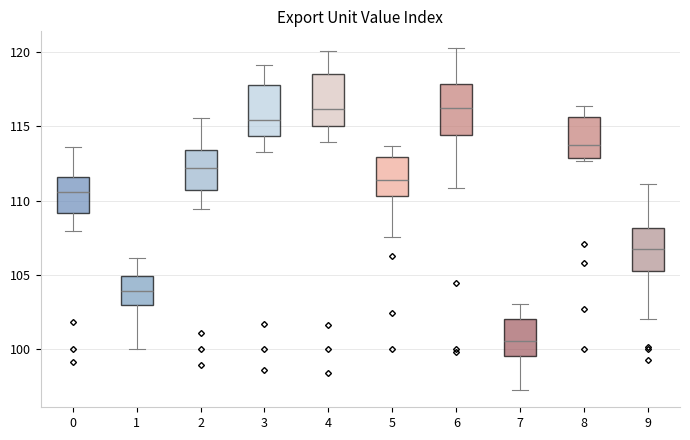

Which box has the lowest median line?

7